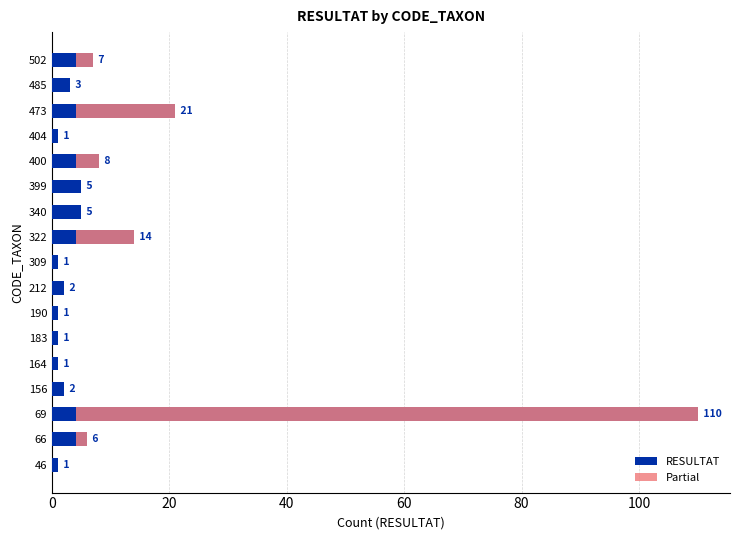

Is it true that RESULTAT equals 1 at 13?

False